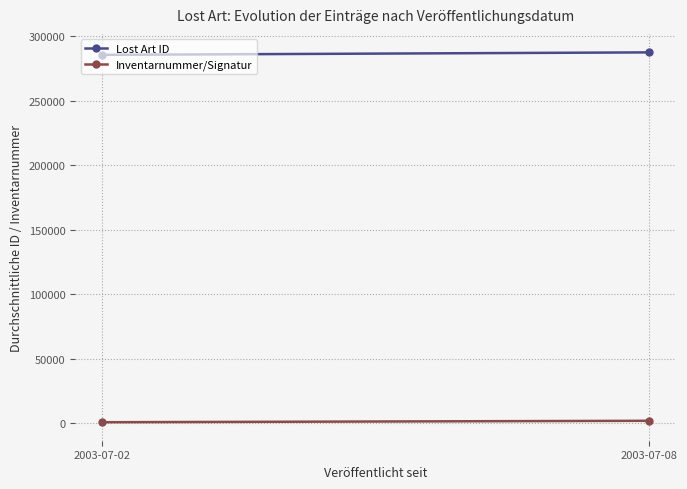

What are all the series names shown in the legend?

Lost Art ID, Inventarnummer/Signatur